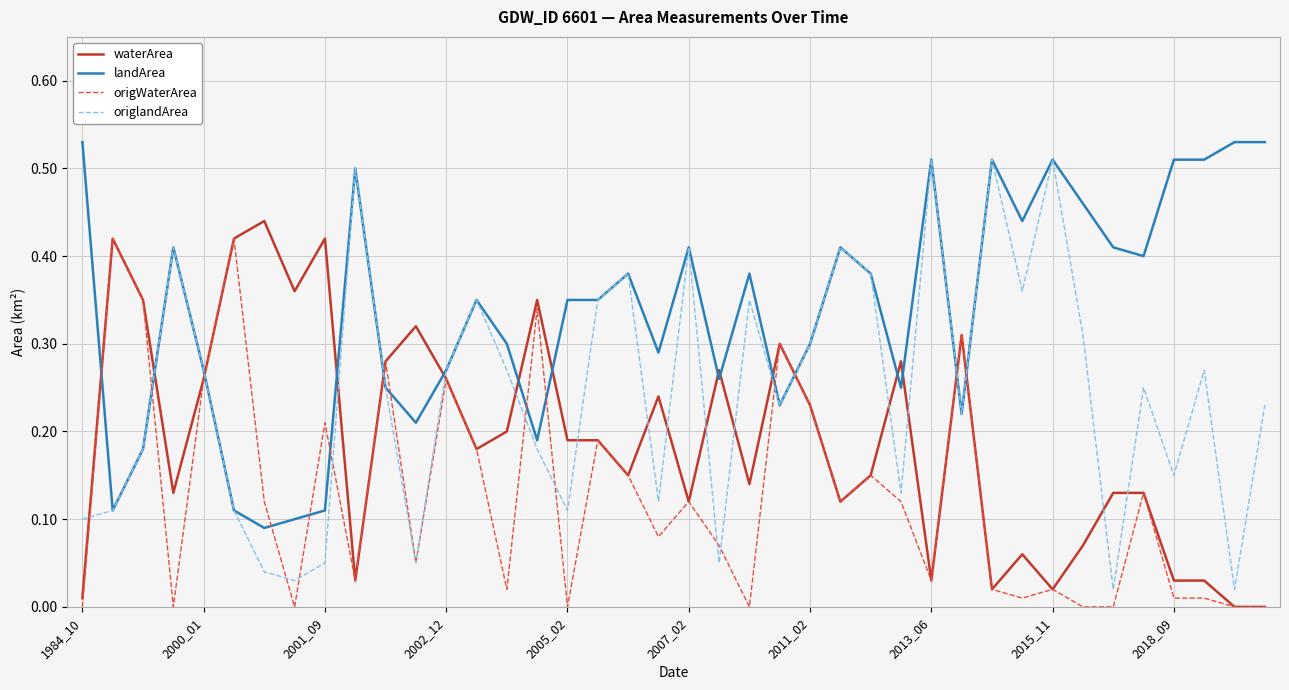

Which series has the widest spread of values?

origlandArea